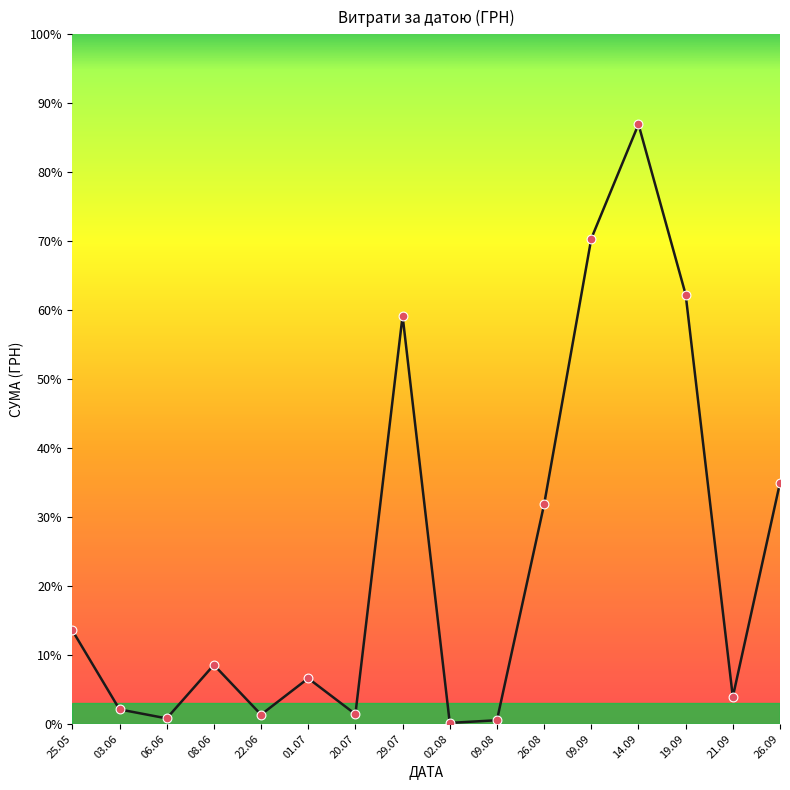

What is the ratio of the value at 03.06 to the value at 25.05?

0.2